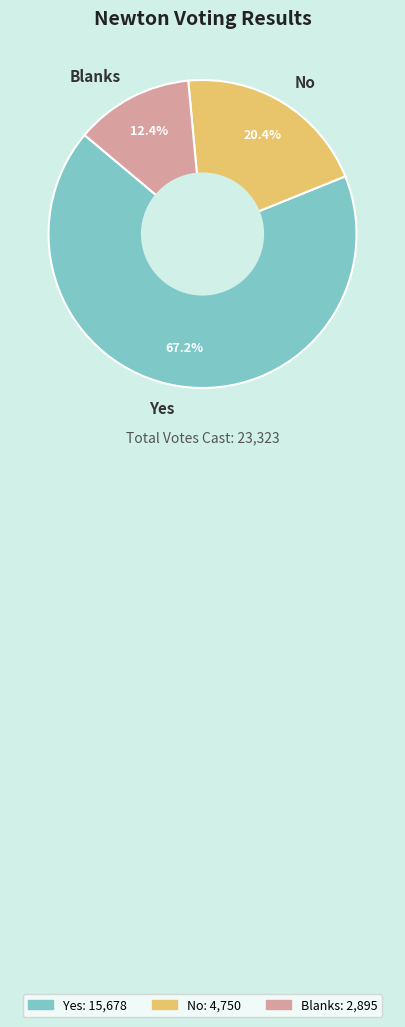

Between No and Blanks, which is larger?

No